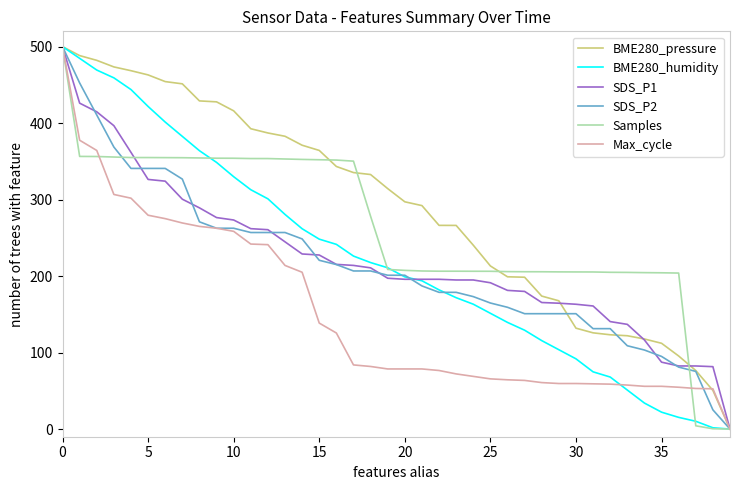

How many positive values does the Max_cycle series have?

39